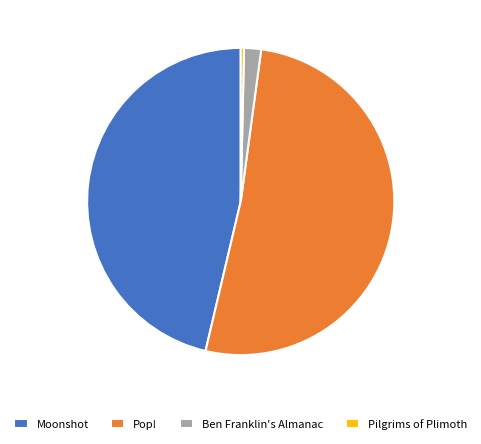

True or false: Moonshot accounts for 46% of the total.

True